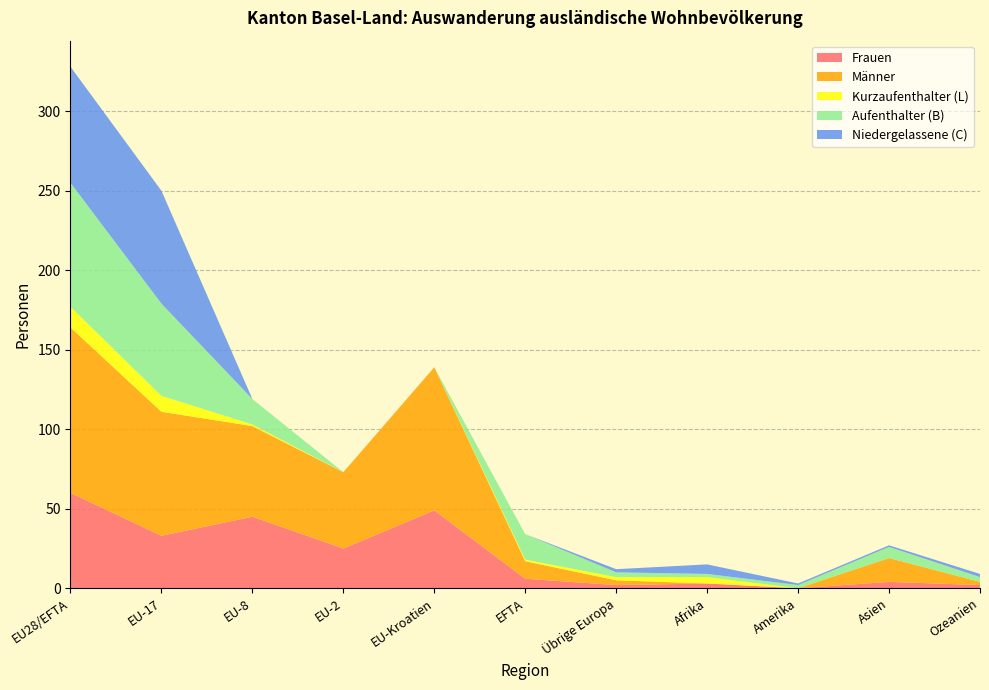

Reading right to left, transcribe all the data shown in this chart.

Frauen: 2	4	0	3	2	6	49	25	45	33	60
Männer: 2	15	0	0	3	11	90	48	57	78	104
Kurzaufenthalter (L): 0	0	0	4	2	1	0	0	1	10	13
Aufenthalter (B): 3	7	2	2	3	16	0	0	16	58	78
Niedergelassene (C): 2	1	1	6	2	0	0	0	0	71	73